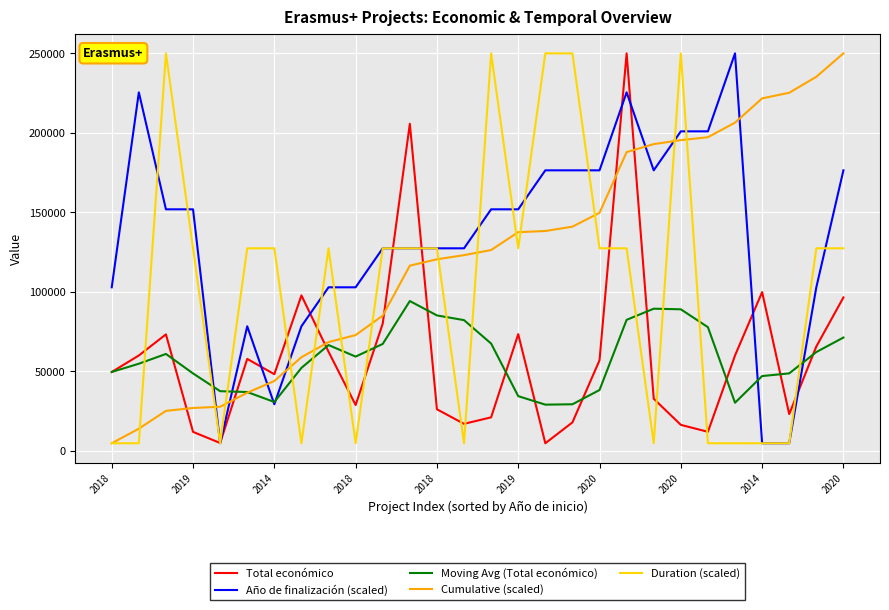

True or false: Total económico and Cumulative (scaled) intersect in this chart.

True